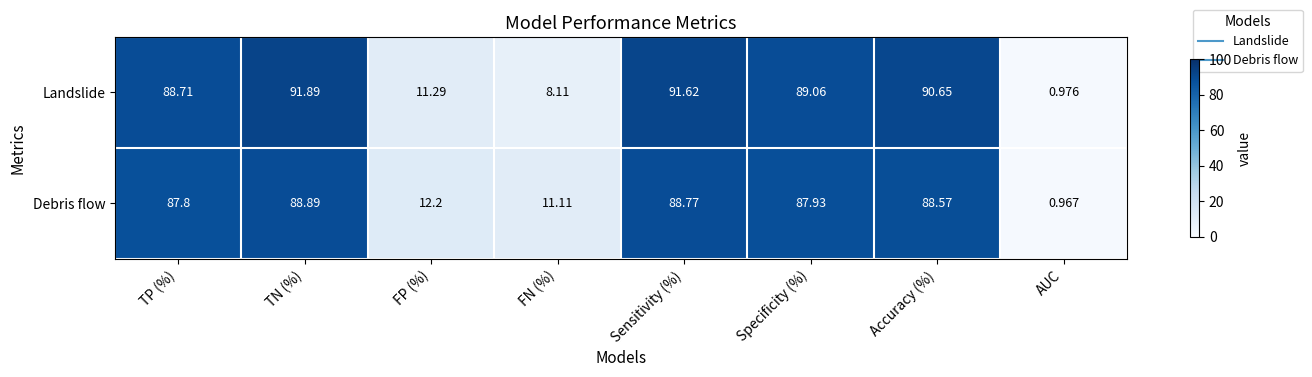

Where is Debris flow nearest to the value 44?

FP (%)